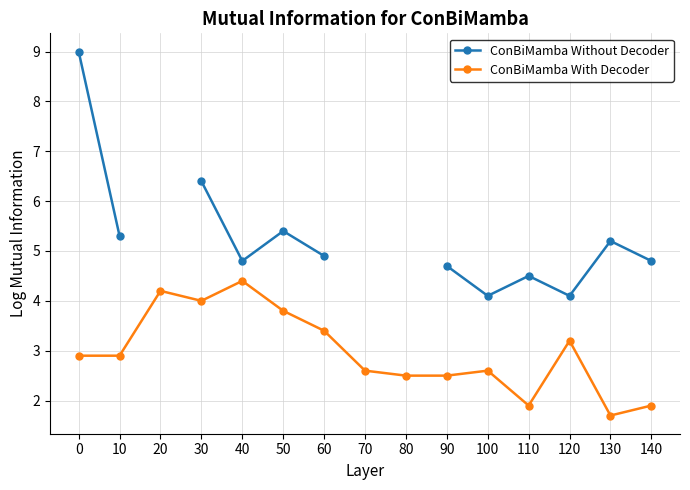

What is the spread (max minus min) of values at 60?

1.5